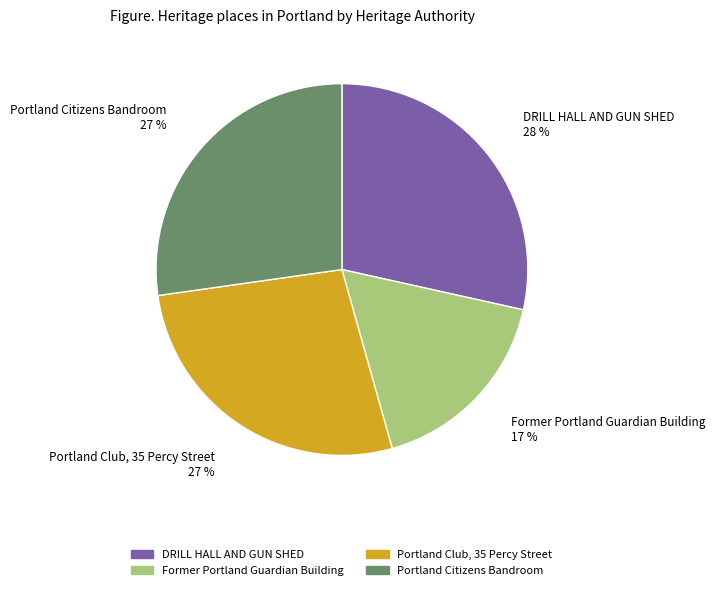

Is there any slice that represents more than half of the pie?

No